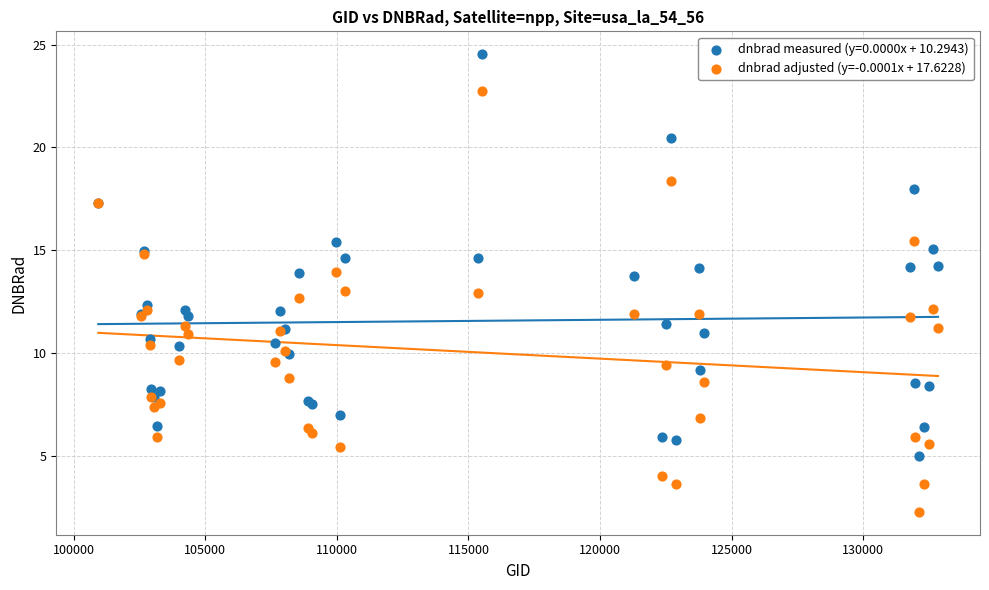

Which series contains the lowest Y value?

dnbrad adjusted (y=-0.0001x + 17.6228)